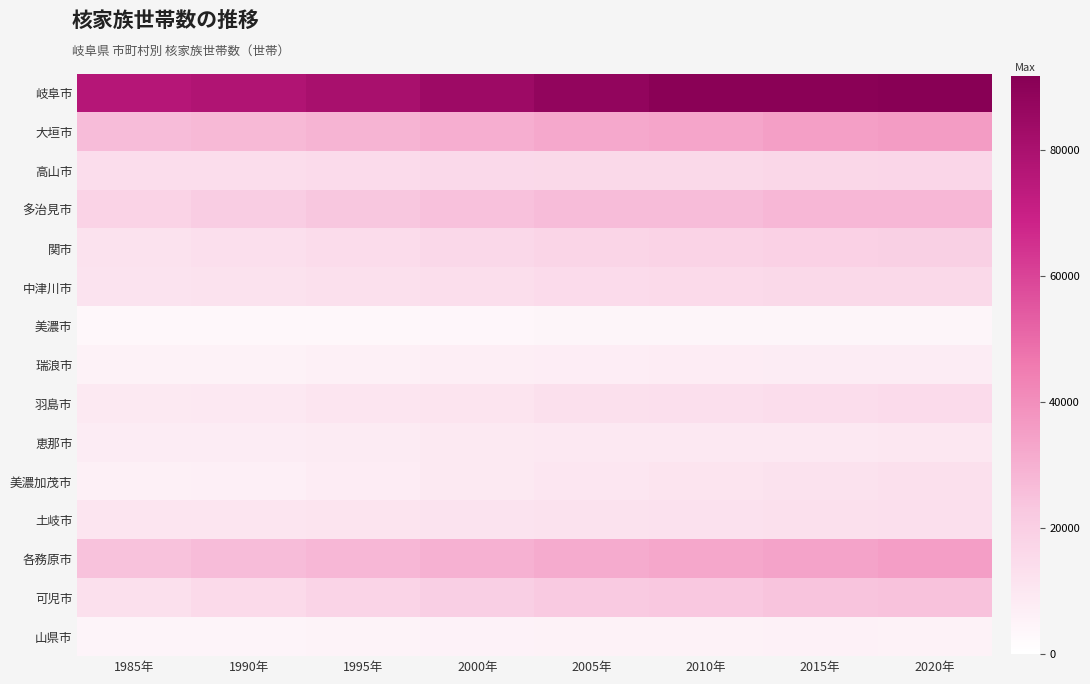

Reading left to right, extract all data points from this chart.

岐阜市: 1985年=76050	1990年=77824	1995年=80786	2000年=84587	2005年=87823	2010年=90939	2015年=90851	2020年=91761
大垣市: 1985年=26276	1990年=27418	1995年=28707	2000年=30590	2005年=32370	2010年=33133	2015年=35095	2020年=36075
高山市: 1985年=13985	1990年=14129	1995年=14760	2000年=15446	2005年=15931	2010年=16099	2015年=16738	2020年=17067
多治見市: 1985年=18035	1990年=20536	1995年=23231	2000年=24992	2005年=26174	2010年=26499	2015年=27611	2020年=27603
関市: 1985年=11964	1990年=13187	1995年=14620	2000年=16321	2005年=17560	2010年=18422	2015年=19327	2020年=19565
中津川市: 1985年=11759	1990年=12066	1995年=12887	2000年=13978	2005年=14972	2010年=15106	2015年=15830	2020年=15853
美濃市: 1985年=3365	1990年=3358	1995年=3554	2000年=3772	2005年=3951	2010年=4019	2015年=4187	2020年=4222
瑞浪市: 1985年=5470	1990年=5595	1995年=6115	2000年=6850	2005年=7417	2010年=7537	2015年=7917	2020年=8140
羽島市: 1985年=8977	1990年=9551	1995年=10486	2000年=11339	2005年=12546	2010年=13418	2015年=14282	2020年=14945
恵那市: 1985年=7955	1990年=8051	1995年=8465	2000年=8971	2005年=9396	2010年=9520	2015年=9672	2020年=9840
美濃加茂市: 1985年=6106	1990年=6563	1995年=7697	2000年=9172	2005年=10175	2010年=11242	2015年=12020	2020年=12667
土岐市: 1985年=10423	1990年=10668	1995年=11362	2000年=11595	2005年=11986	2010年=12408	2015年=12827	2020年=12914
各務原市: 1985年=24375	1990年=26173	1995年=27814	2000年=29588	2005年=31472	2010年=32720	2015年=33804	2020年=35278
可児市: 1985年=12876	1990年=15320	1995年=17764	2000年=19955	2005年=22166	2010年=22871	2015年=24064	2020年=24723
山県市: 1985年=4321	1990年=4595	1995年=4922	2000年=5256	2005年=5520	2010年=5697	2015年=5796	2020年=5715